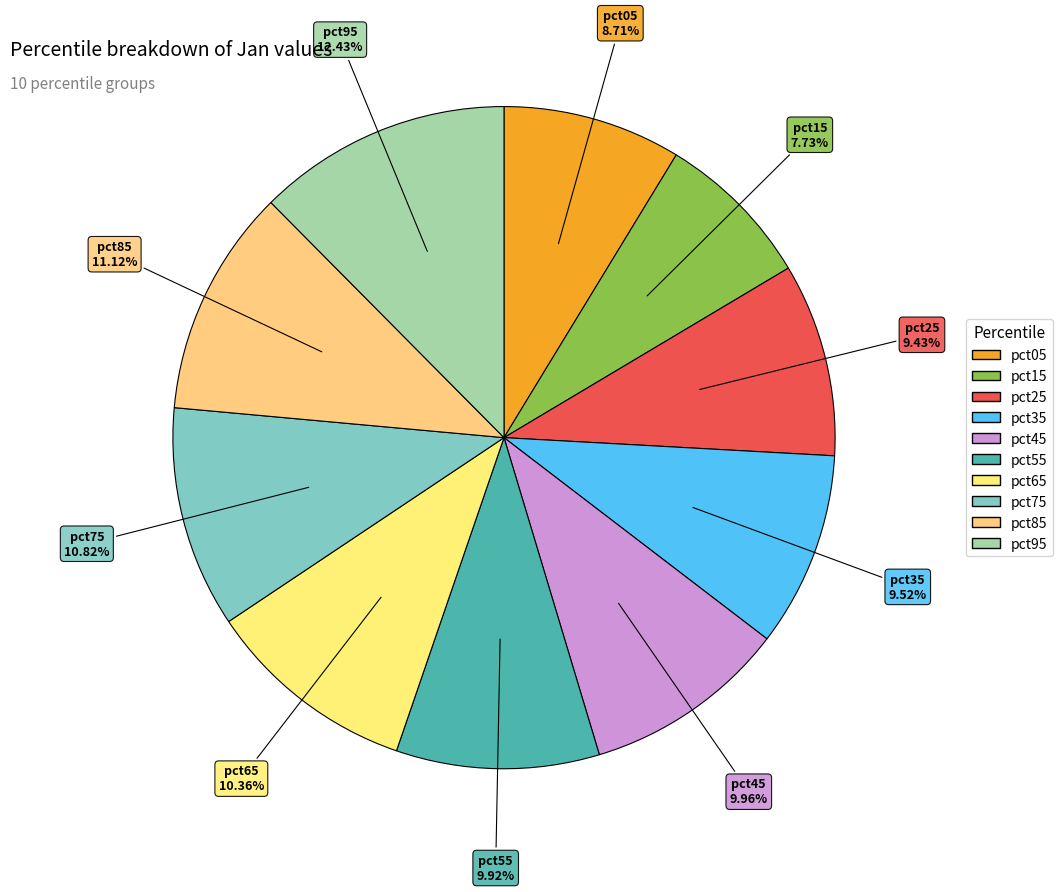

To the nearest percent, what portion does pct85 represent?

11%